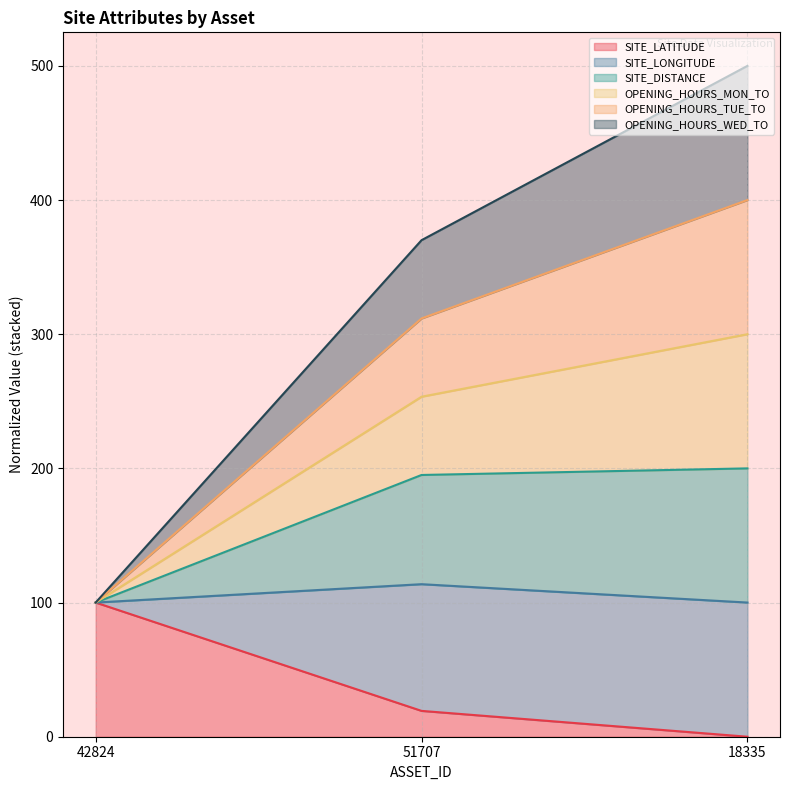

What is the greatest value displayed?

500.0